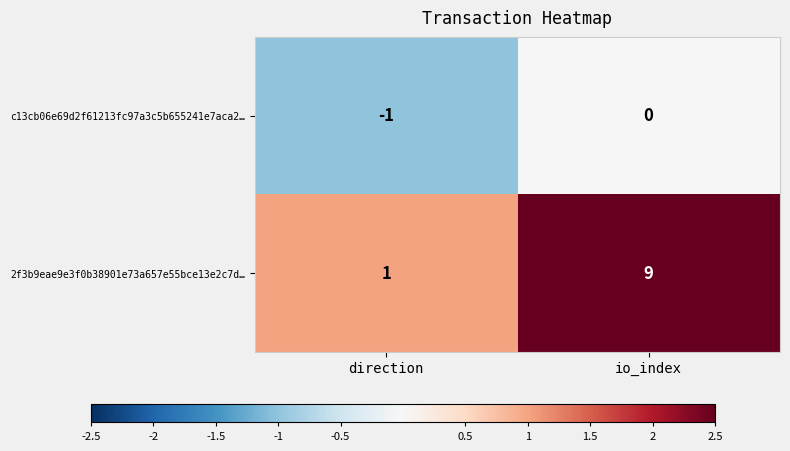

The value of c13cb06e69d2f61213fc97a3c5b655241e7aca2… at io_index is -1. True or false?

False